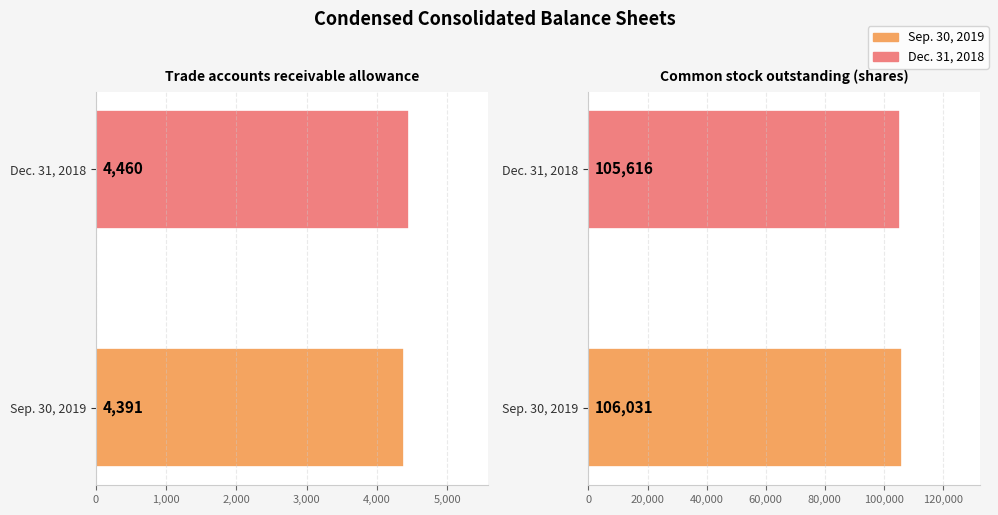

What are all the series names shown in the legend?

Sep. 30, 2019, Dec. 31, 2018